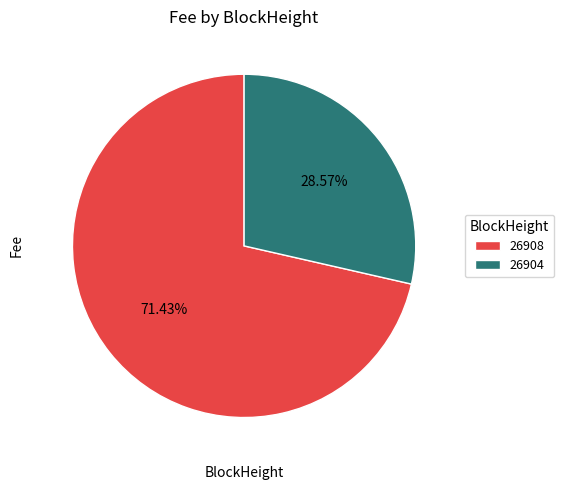

What is the smallest slice in the pie chart?

26904